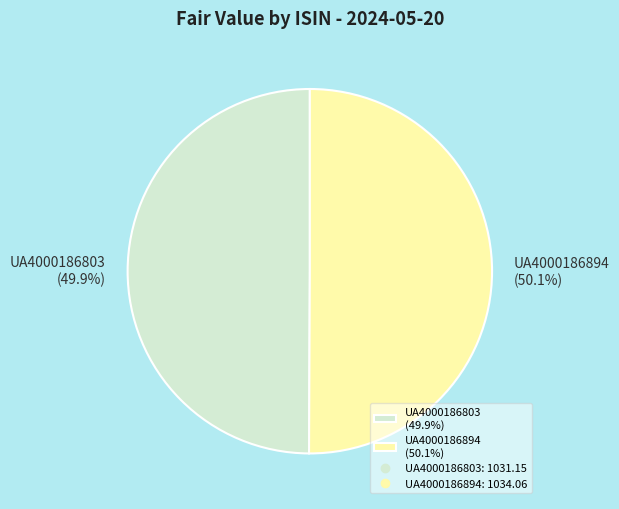

Does any single category account for the majority?

Yes